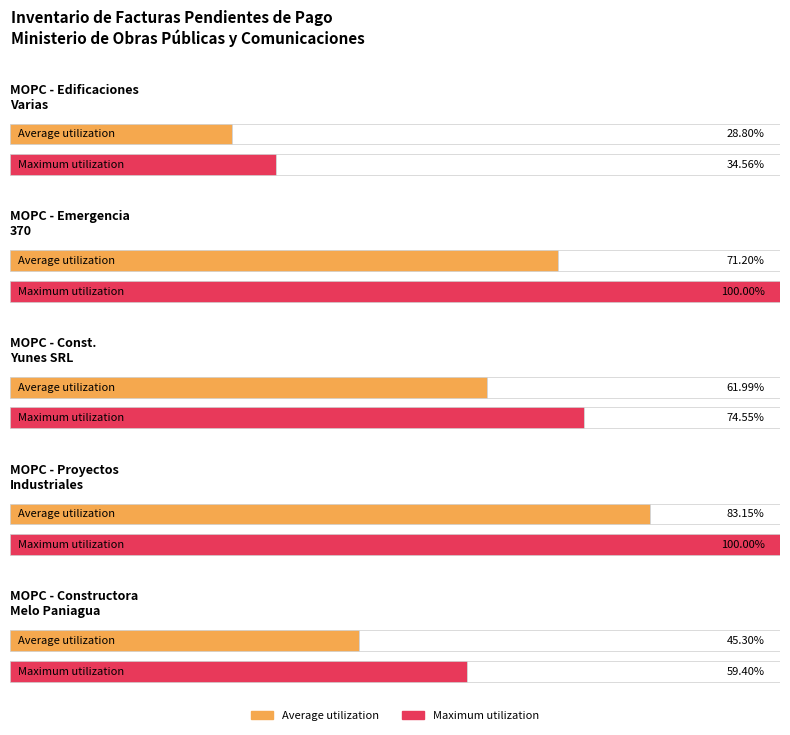

Is it true that Average utilization equals 83.2 at MINISTERIO DE OBRAS PUBLICAS Y COMUNICACIONES?

True